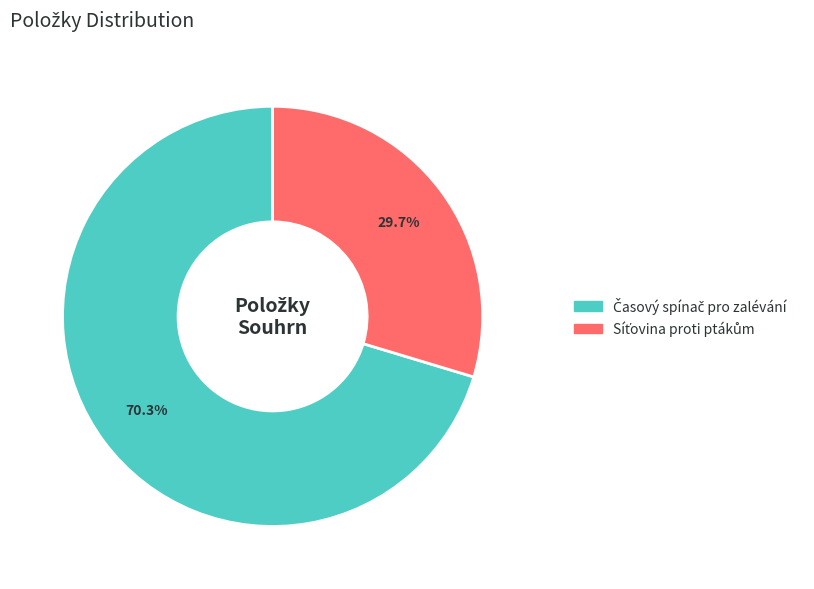

Is there a majority slice in this chart?

Yes